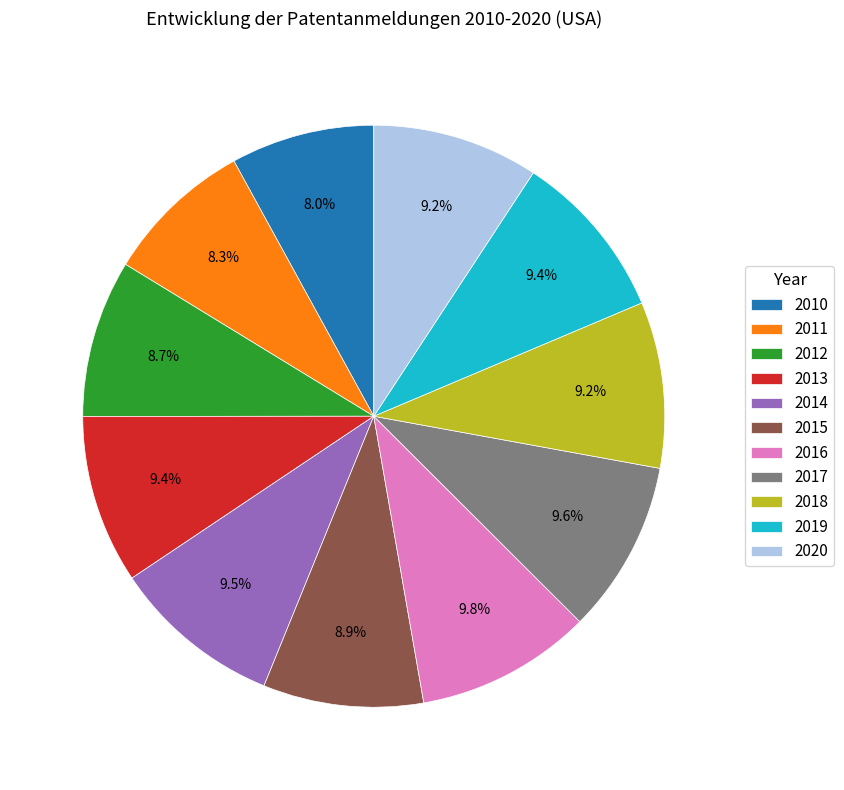

Does 2013 represent more than half of the total?

No